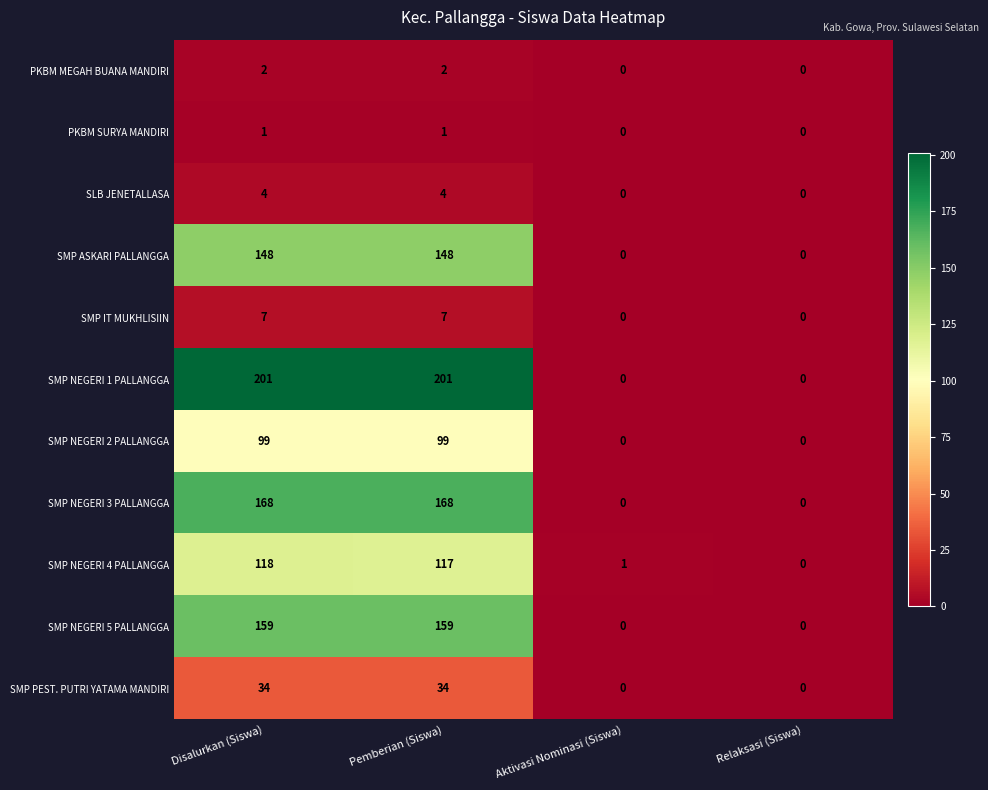

Is it true that SMP NEGERI 4 PALLANGGA equals 117 at Pemberian (Siswa)?

True